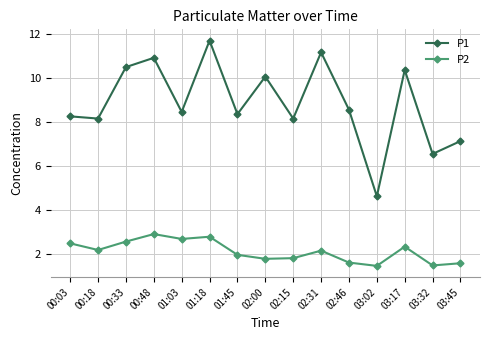

Between 01:18 and 03:17, which series saw the biggest shift?

P1